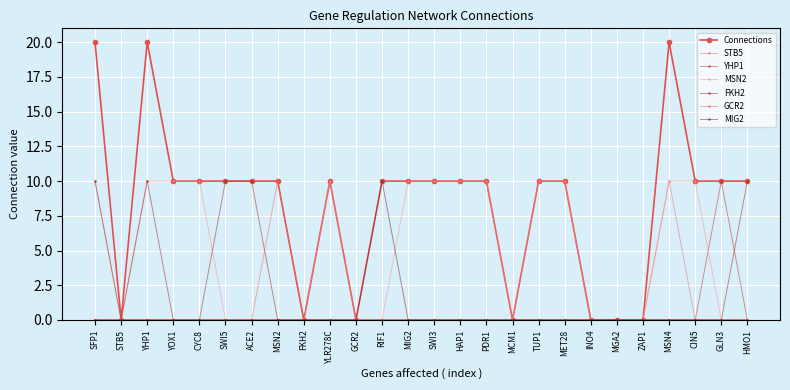

What is the spread (max minus min) of values at SWI5?

10